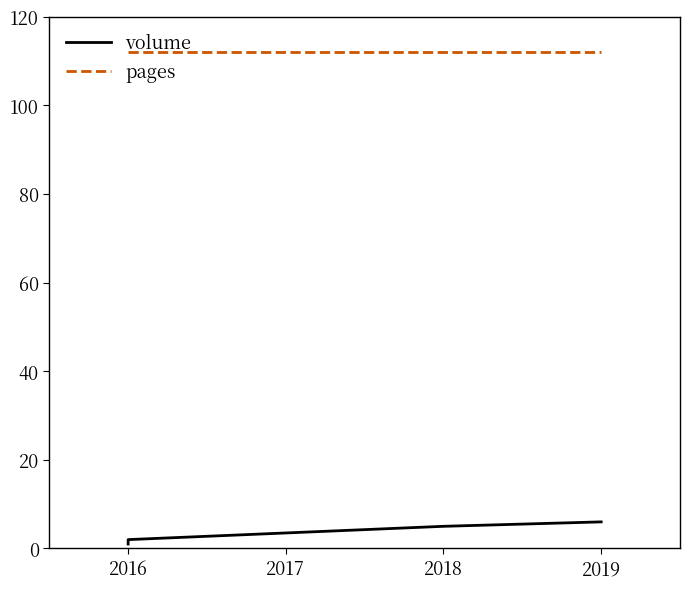

Is the value of pages at 2016 greater than the value of volume at 2016?

Yes